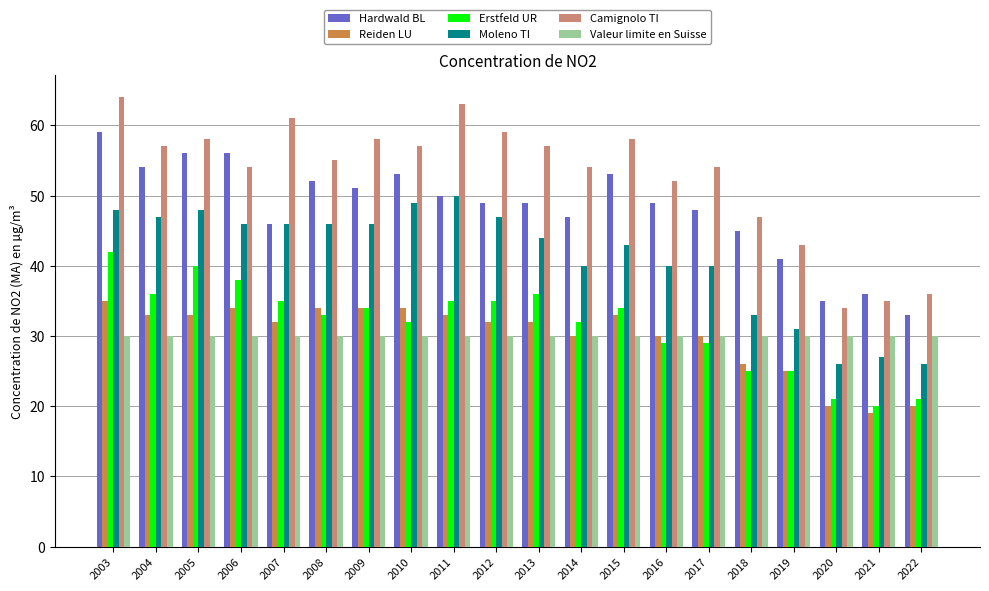

Rank the series by their maximum value, from highest to lowest.

Camignolo TI, Hardwald BL, Moleno TI, Erstfeld UR, Reiden LU, Valeur limite en Suisse